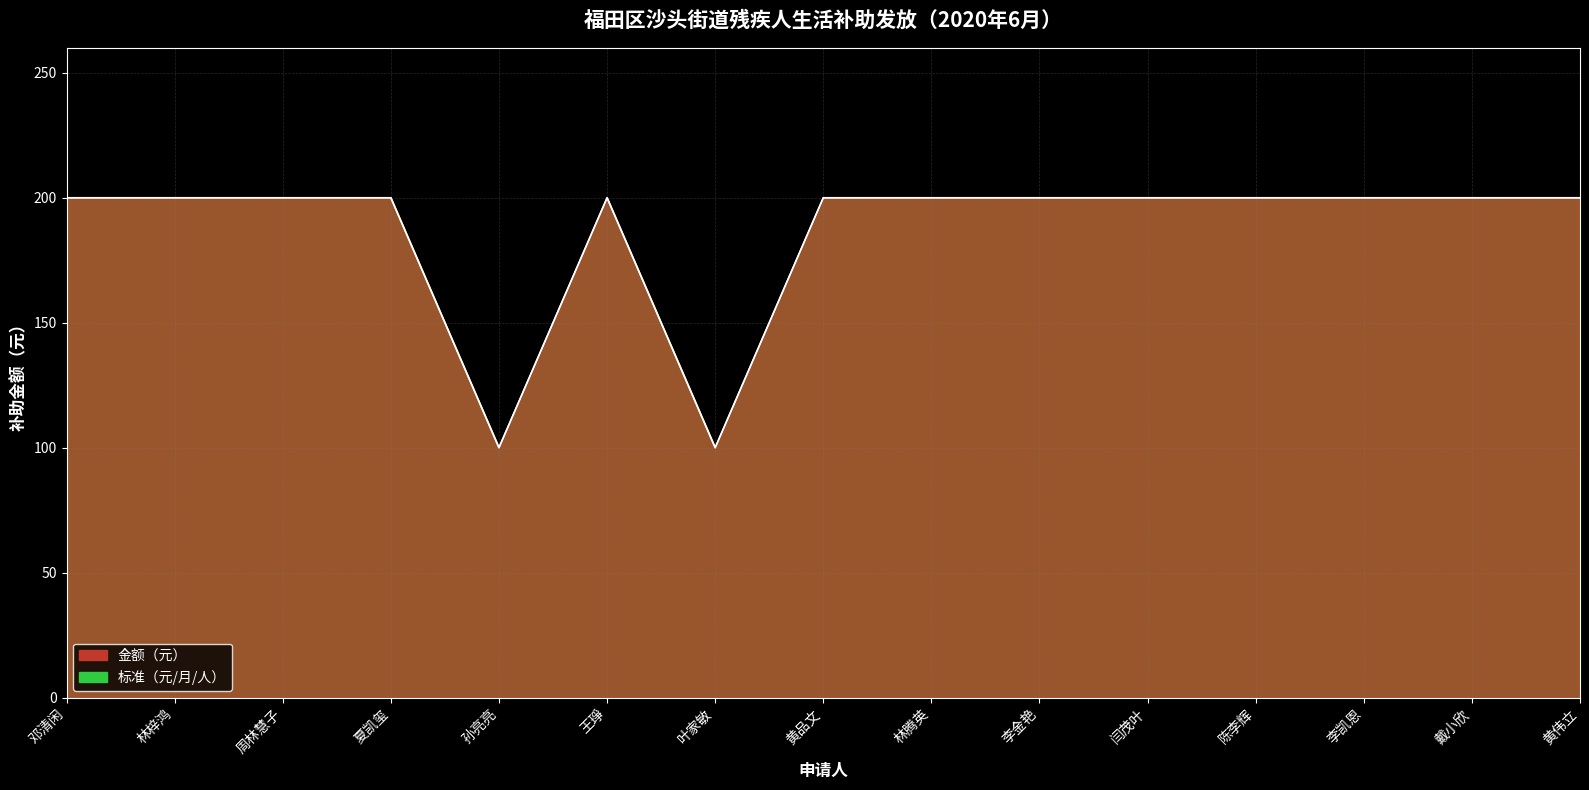

What is the difference between the maximum and minimum values in the 标准（元/月/人） series?

100